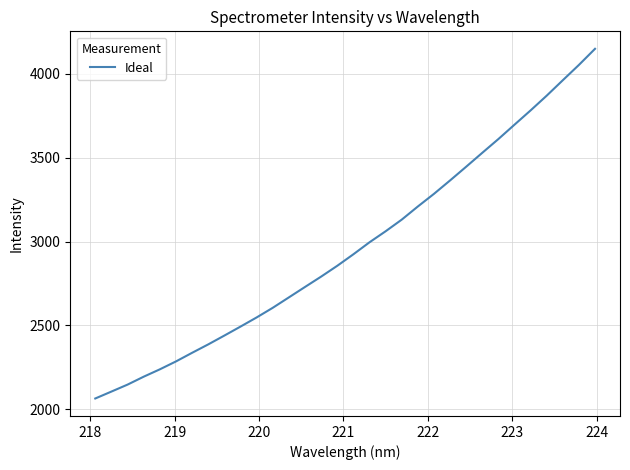

What is the maximum value shown in the chart?

4148.7